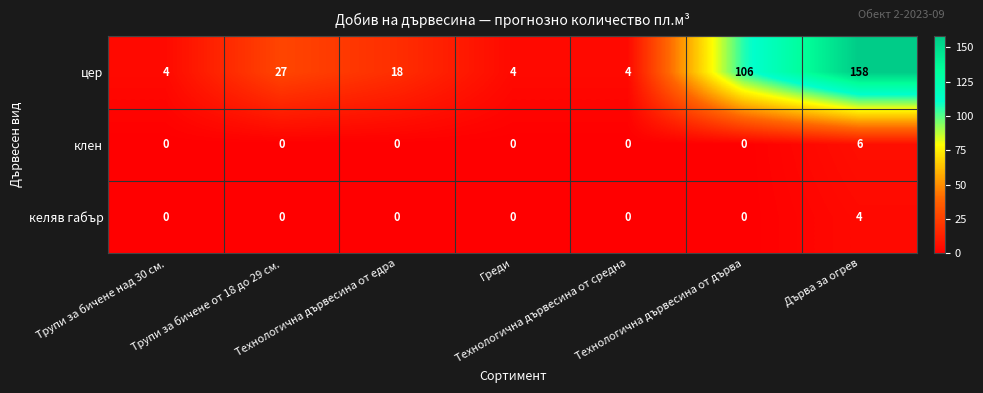

At how many categories does at least one series exceed 24?

3